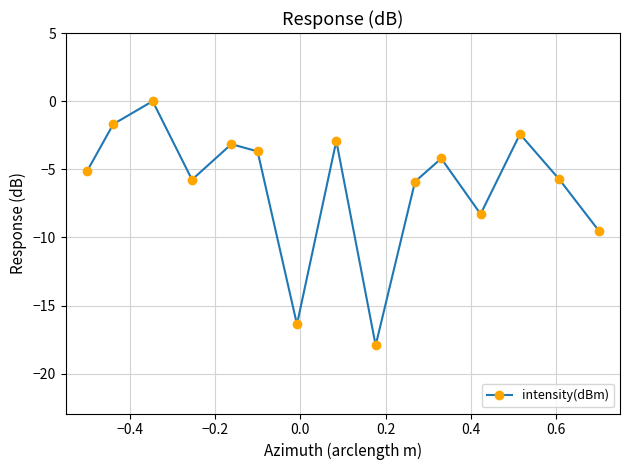

What is the average value?

-6.2